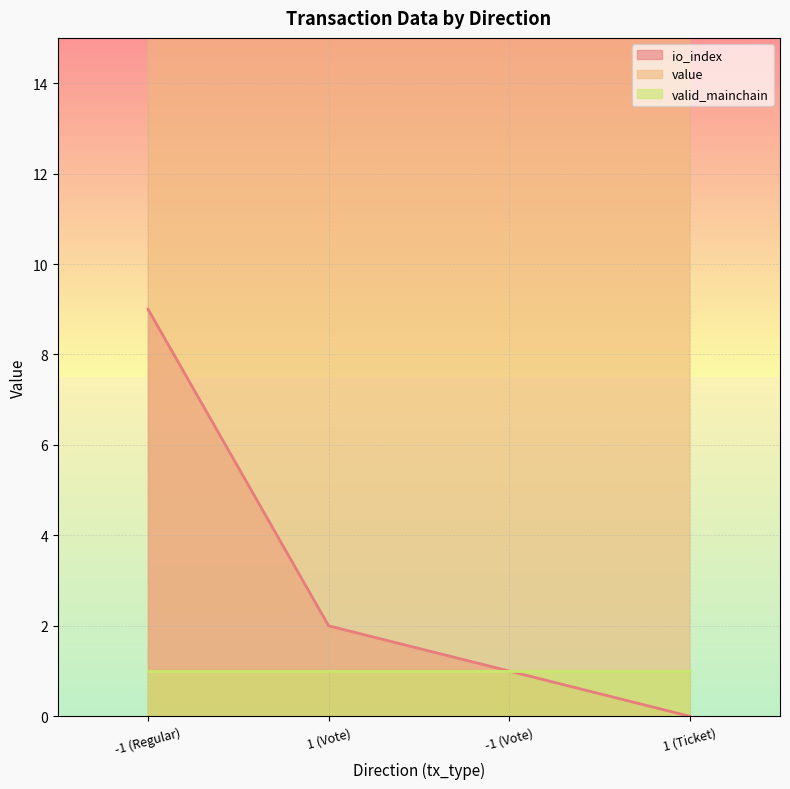

What is the average value of the value series?

128.8